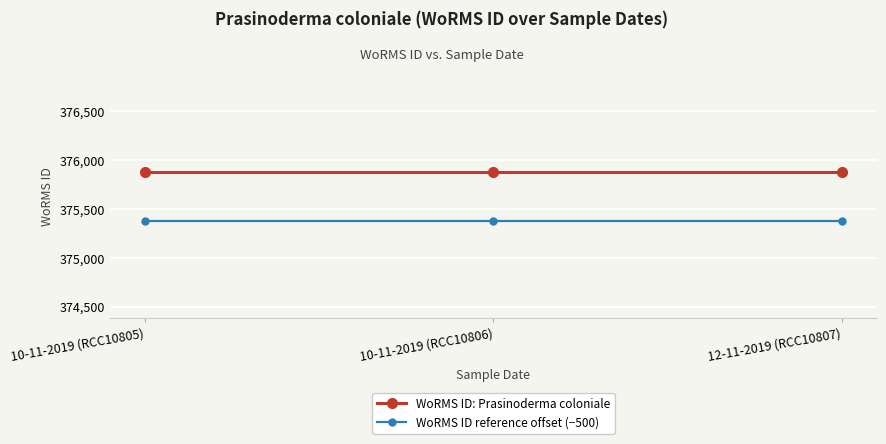

Reading left to right, list all the values displayed in this chart.

WoRMS ID: Prasinoderma coloniale: 375881	375881	375881
WoRMS ID reference offset (−500): 375381	375381	375381